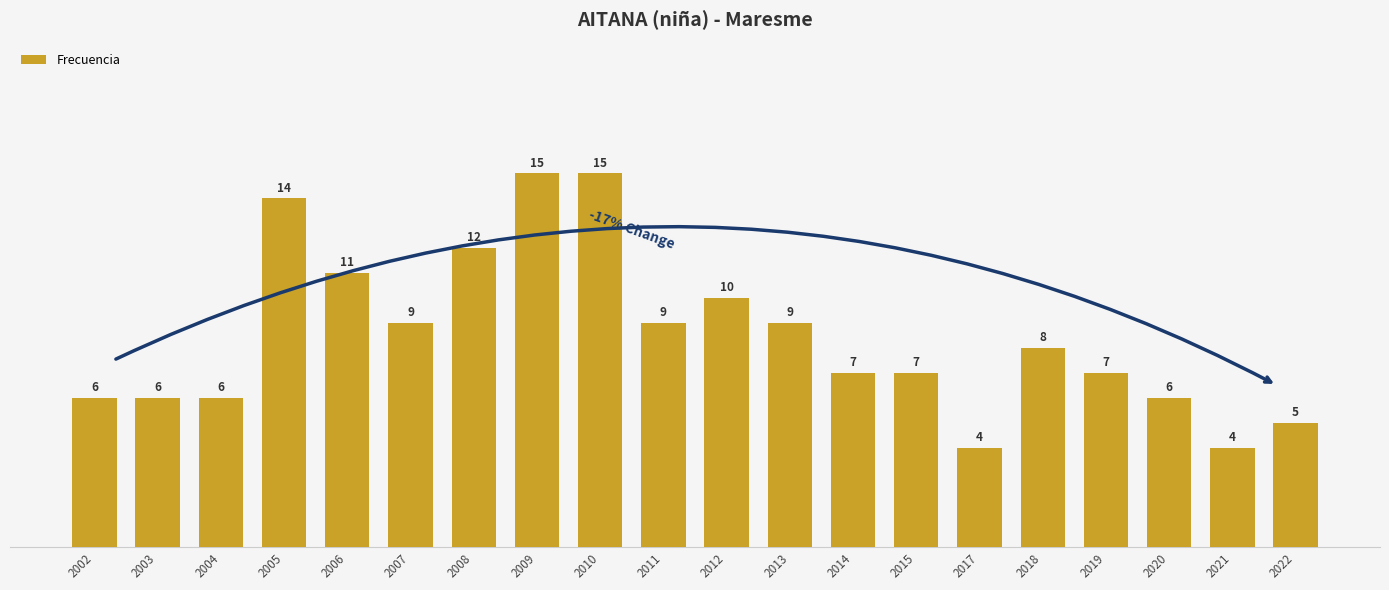

Reading right to left, list all the values displayed in this chart.

2022=5	2021=4	2020=6	2019=7	2018=8	2017=4	2015=7	2014=7	2013=9	2012=10	2011=9	2010=15	2009=15	2008=12	2007=9	2006=11	2005=14	2004=6	2003=6	2002=6